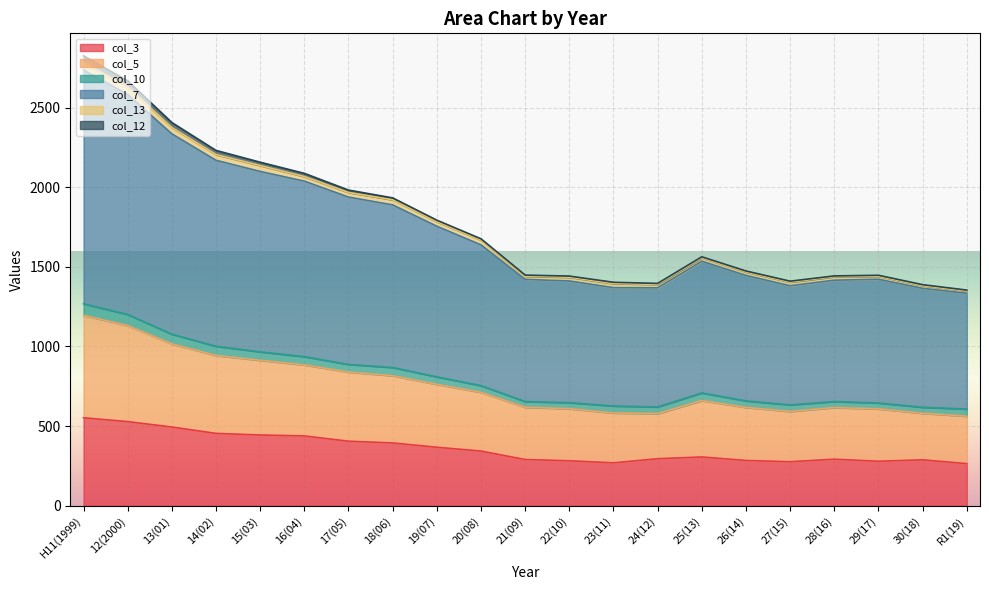

What is the total value across all series at 23(11)?

1403